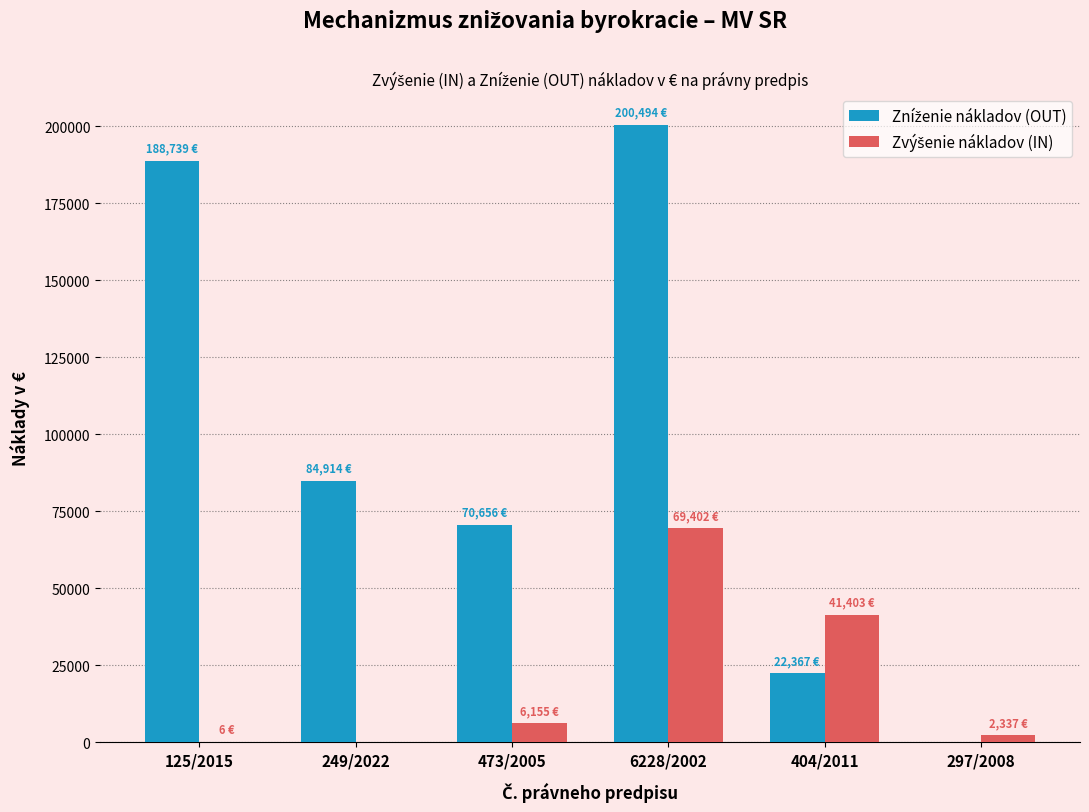

Are the bars horizontal?

No